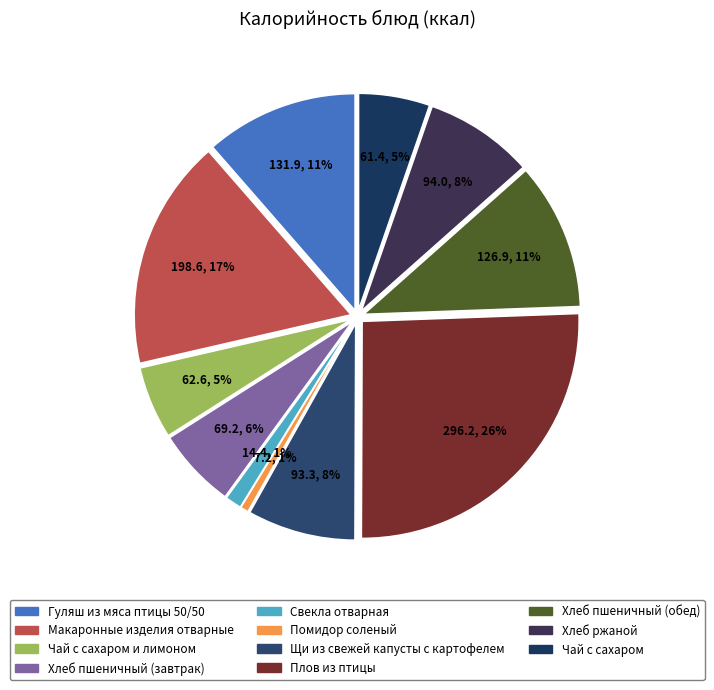

Approximately how many times larger is the value at Хлеб ржаной compared to Плов из птицы?

0.3